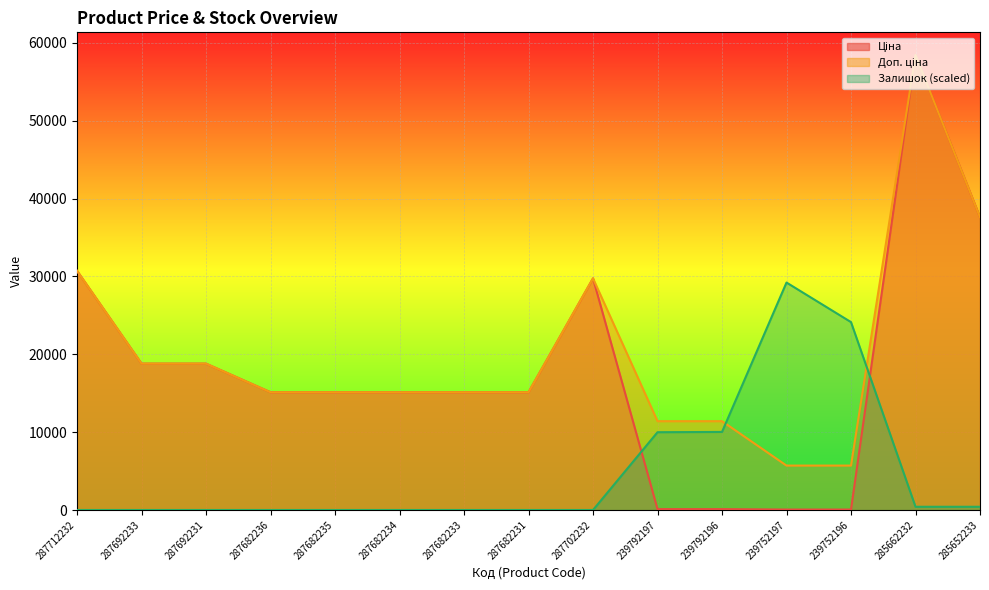

Which series changed the most between 239752197 and 285652233?

Ціна